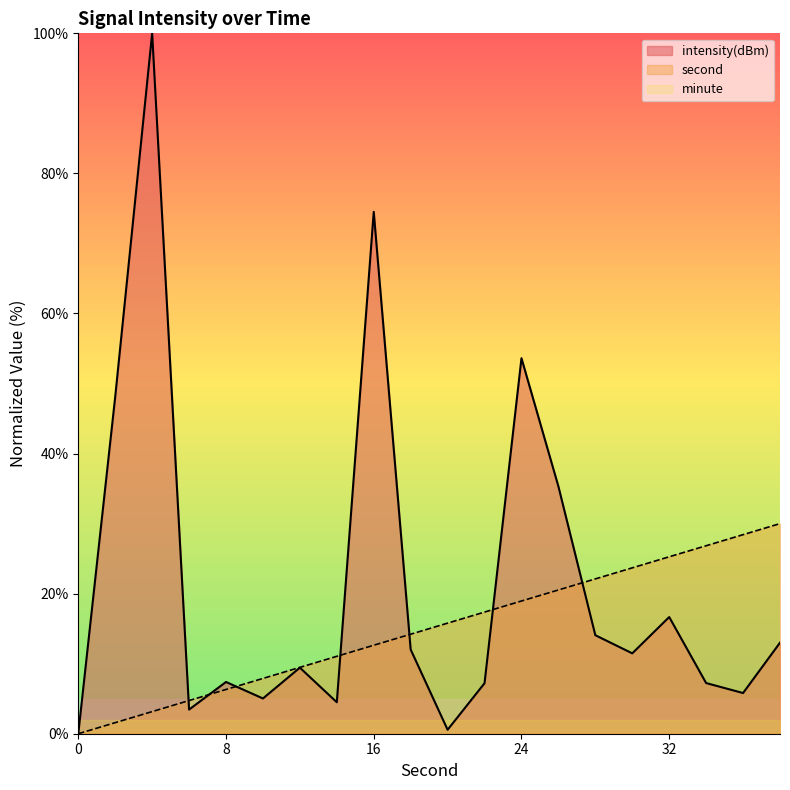

Reading left to right, extract all data points from this chart.

second: 0.0	1.6	3.2	4.7	6.3	7.9	9.5	11.1	12.6	14.2	15.8	17.4	18.9	20.5	22.1	23.7	25.3	26.8	28.4	30.0
intensity: 0.0	48.1	100.0	3.4	7.4	5.0	9.4	4.5	74.5	12.0	0.6	7.2	53.6	35.3	14.1	11.5	16.7	7.2	5.8	13.0